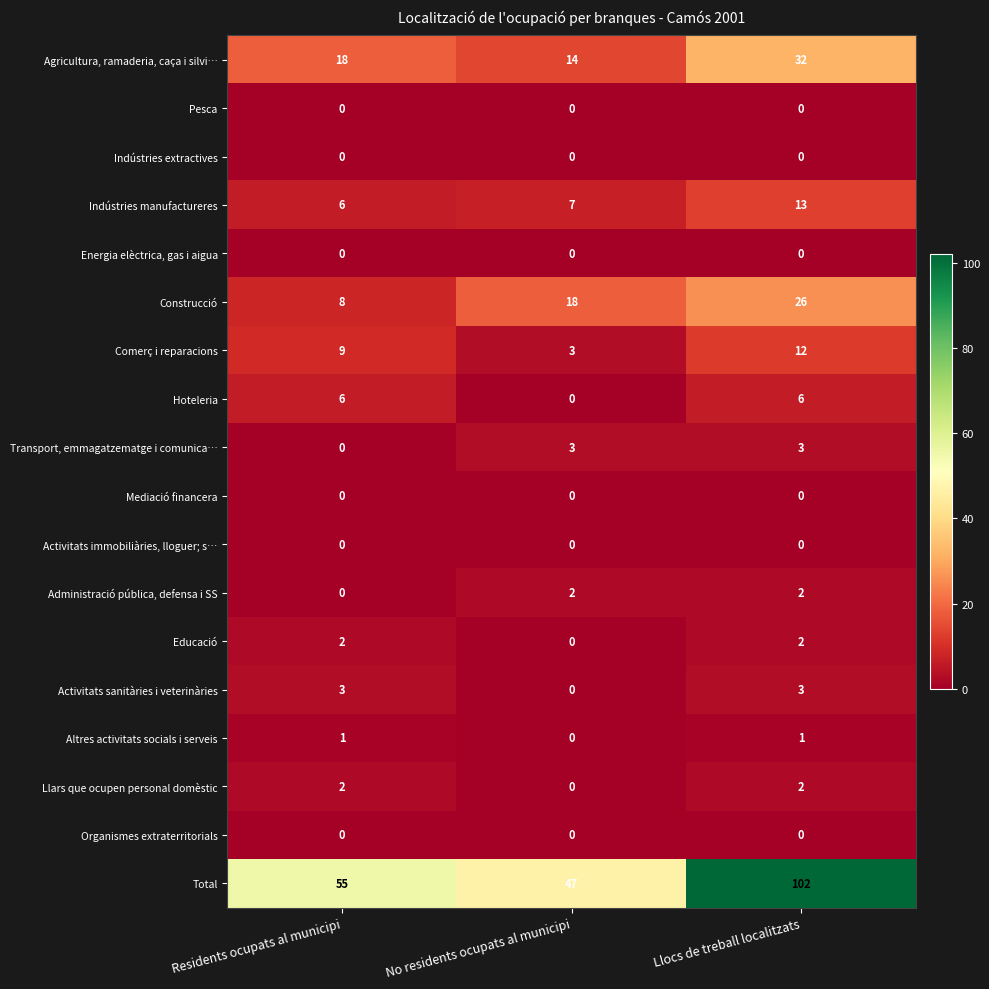

Which series has the largest range (max minus min)?

Total